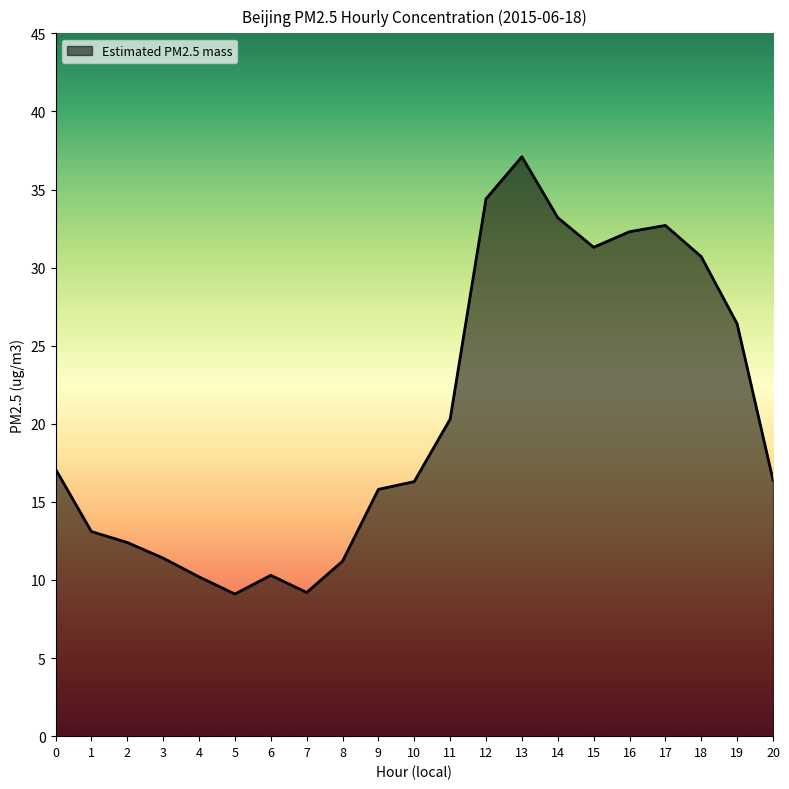

Which category has the highest value across all series?

13